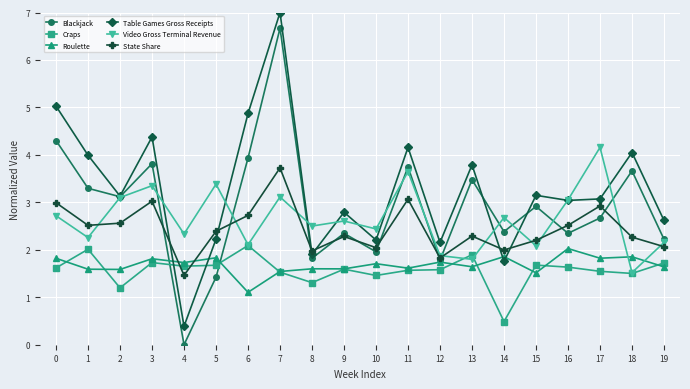

Which series changed the most between 13 and 15?

Table Games Gross Receipts